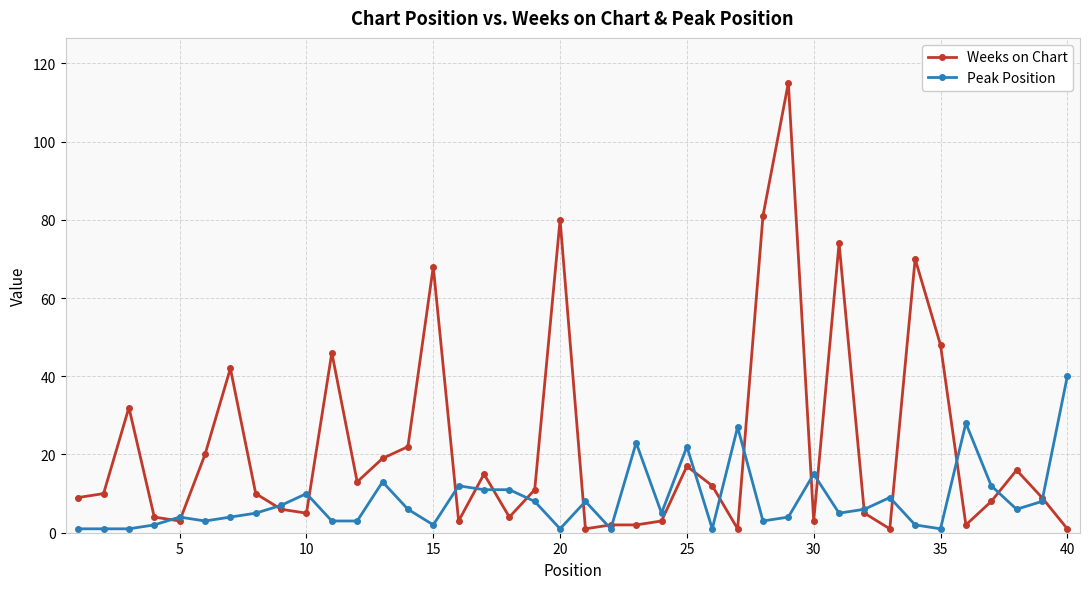

Which series has the largest range (max minus min)?

Weeks on Chart